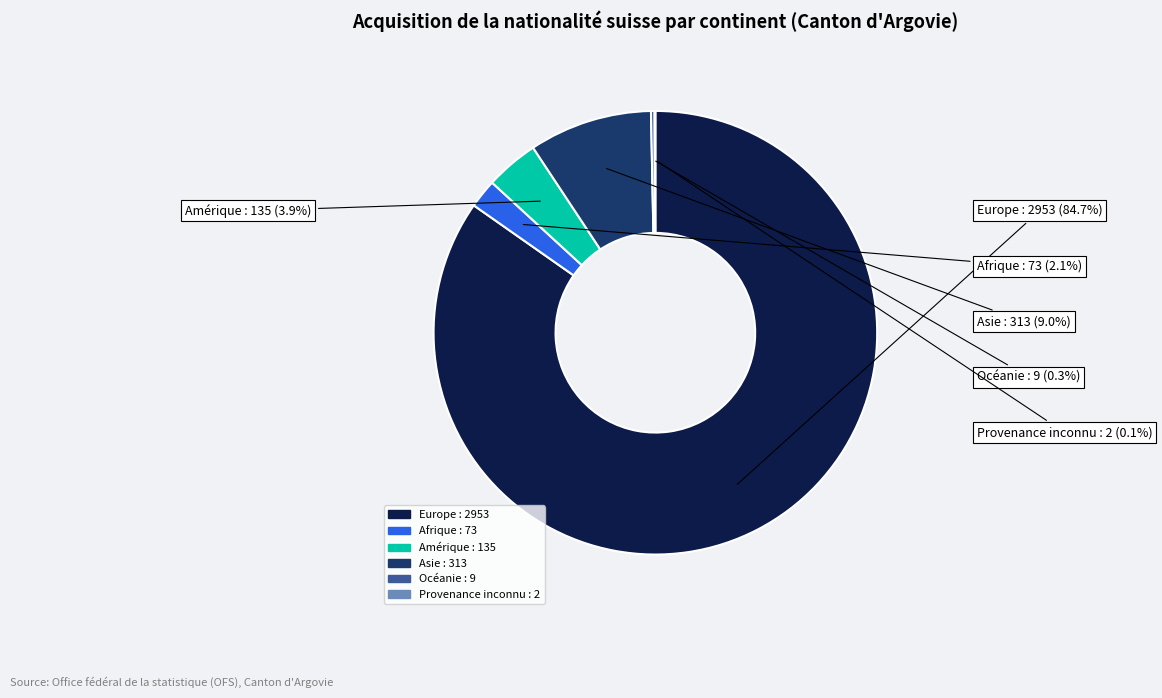

To the nearest percent, what is the difference between the Asie and Europe slice percentages?

76%